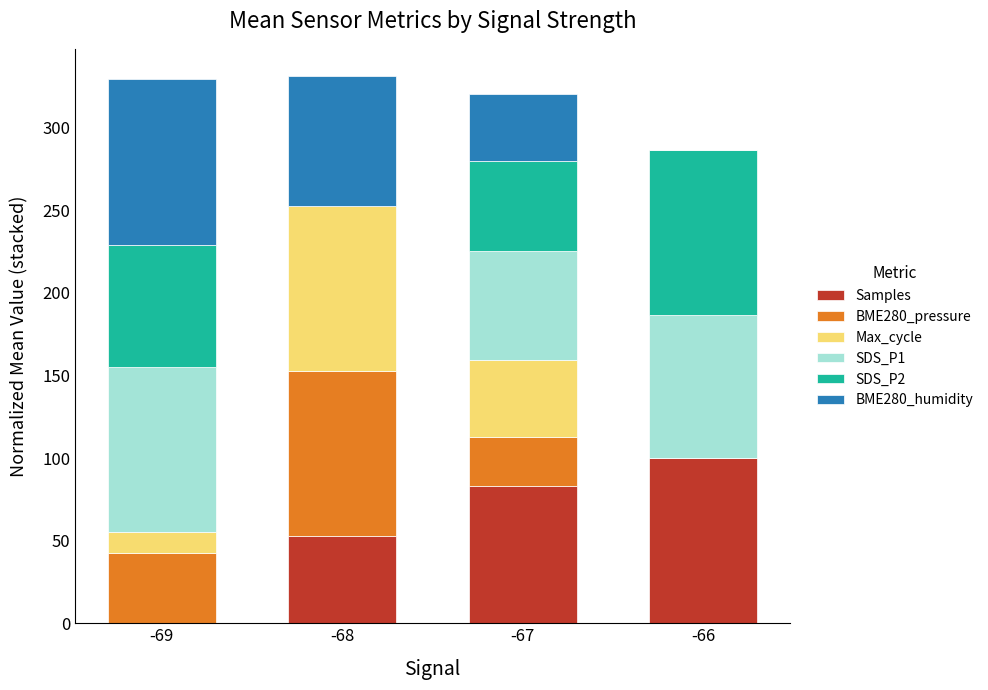

What is the total value across all series at -68?

331.2